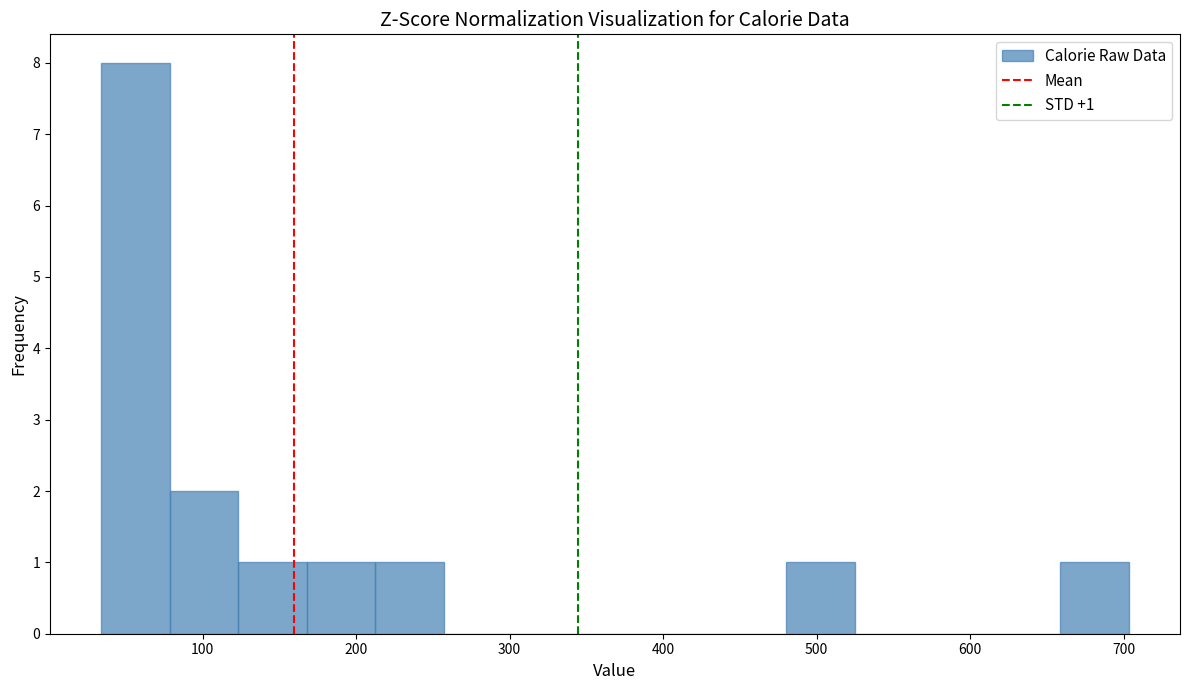

Which range on the x-axis has the tallest bar?

30 to 80